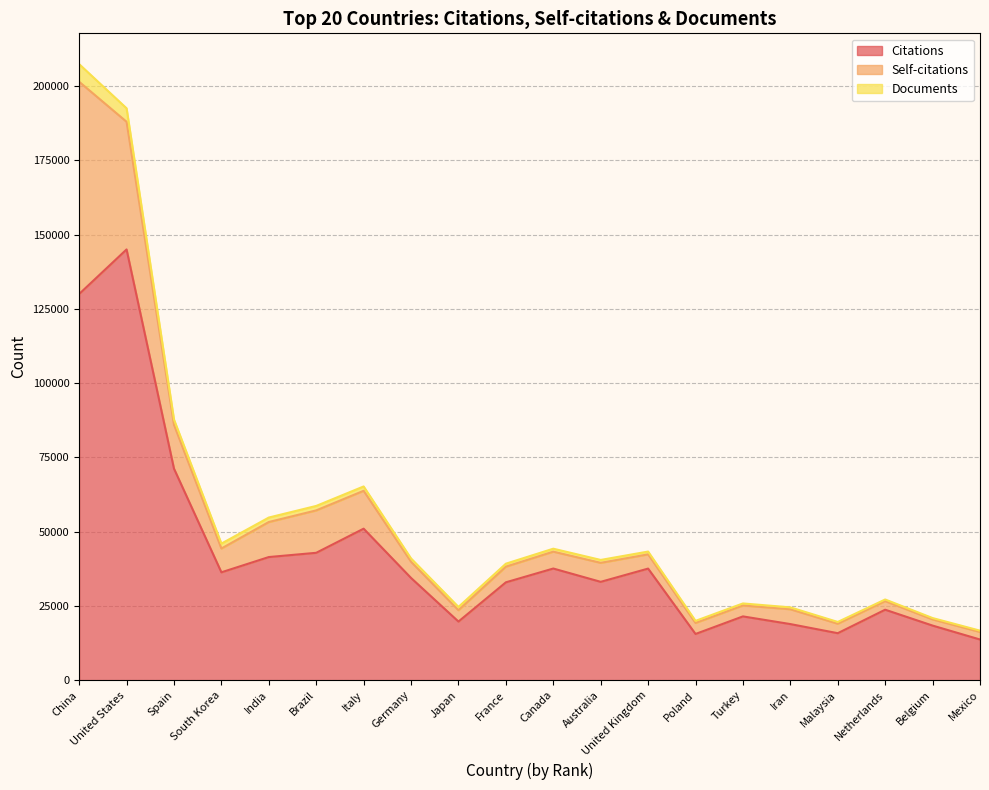

What position from the left is Belgium?

19